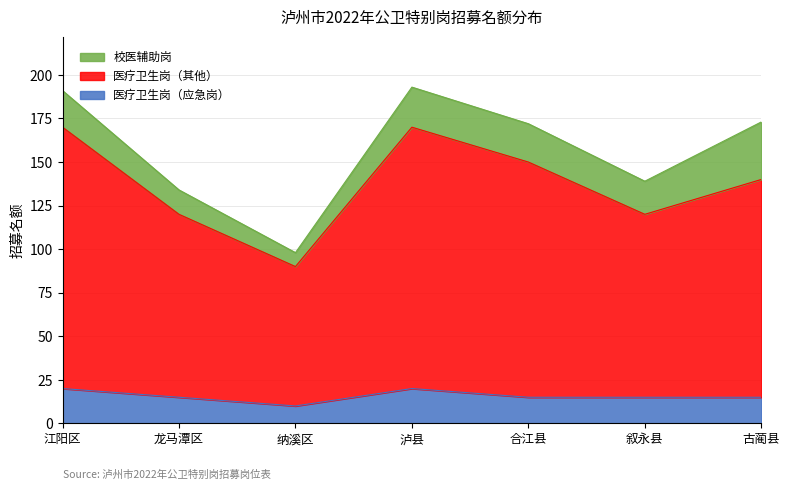

What is the label of the 3rd point from the left?

纳溪区